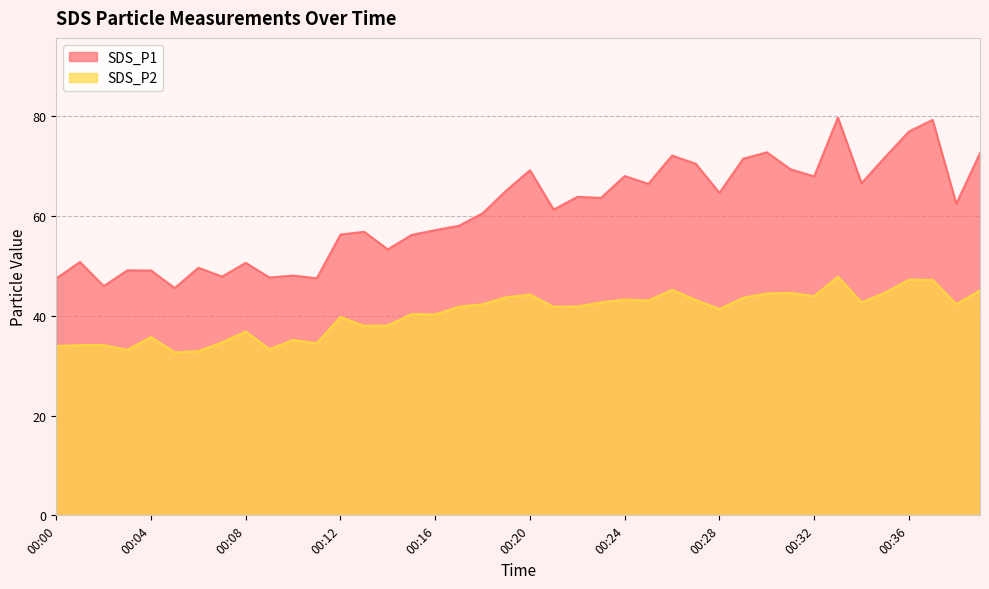

What is the difference between the maximum and minimum values in the SDS_P2 series?

15.1